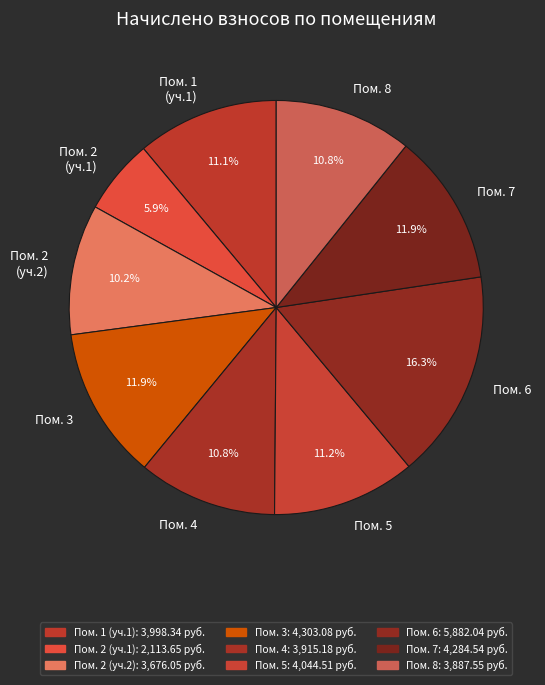

Is there a majority slice in this chart?

No